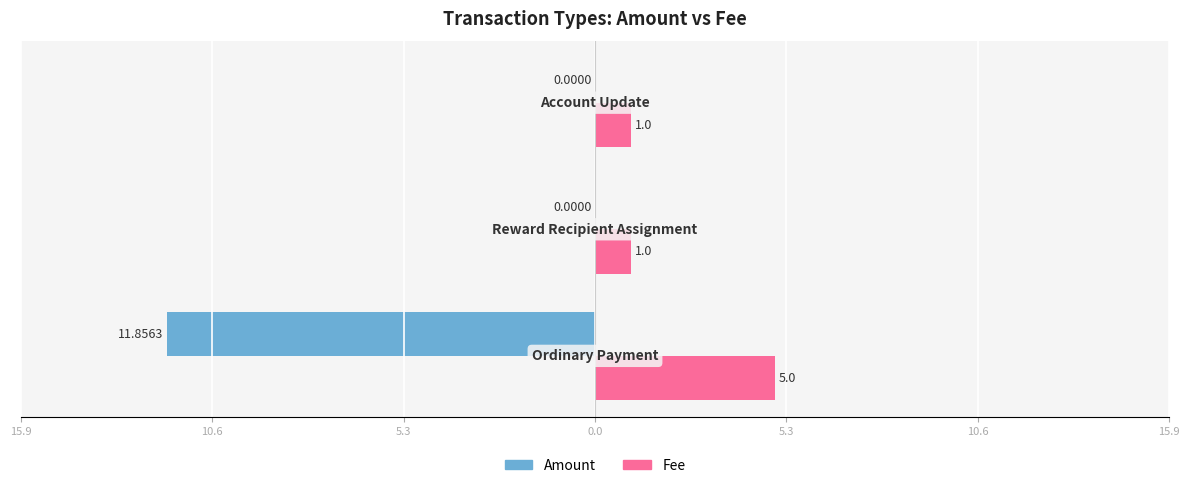

What are all the series names shown in the legend?

Amount, Fee